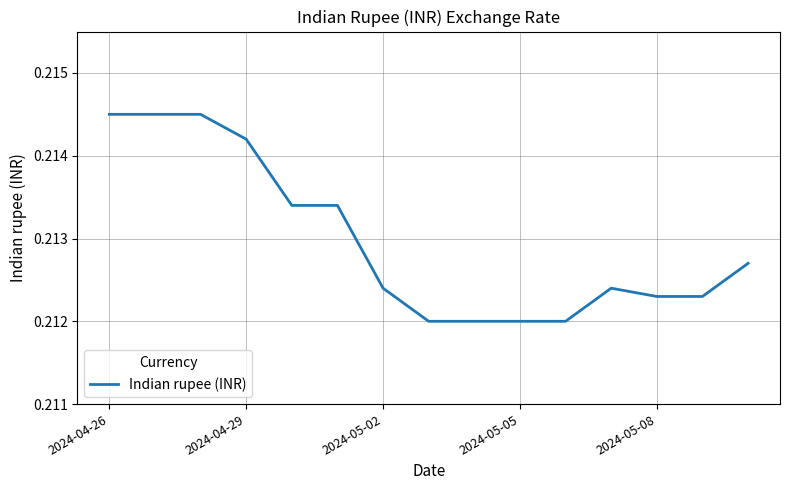

Is it true that the value at 2024-04-26 is 0.1?

False